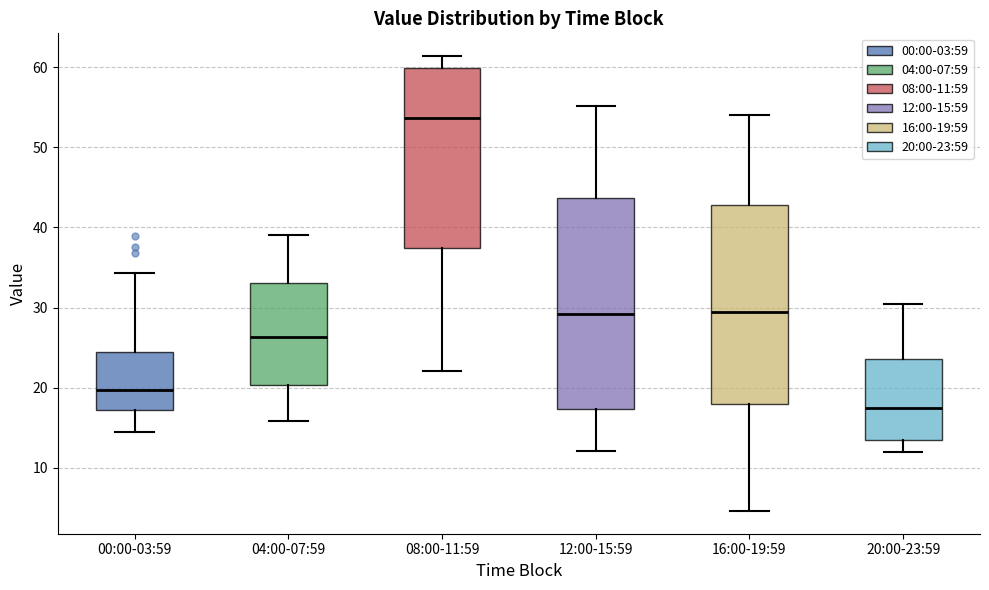

Which box has the lowest median line?

20:00-23:59